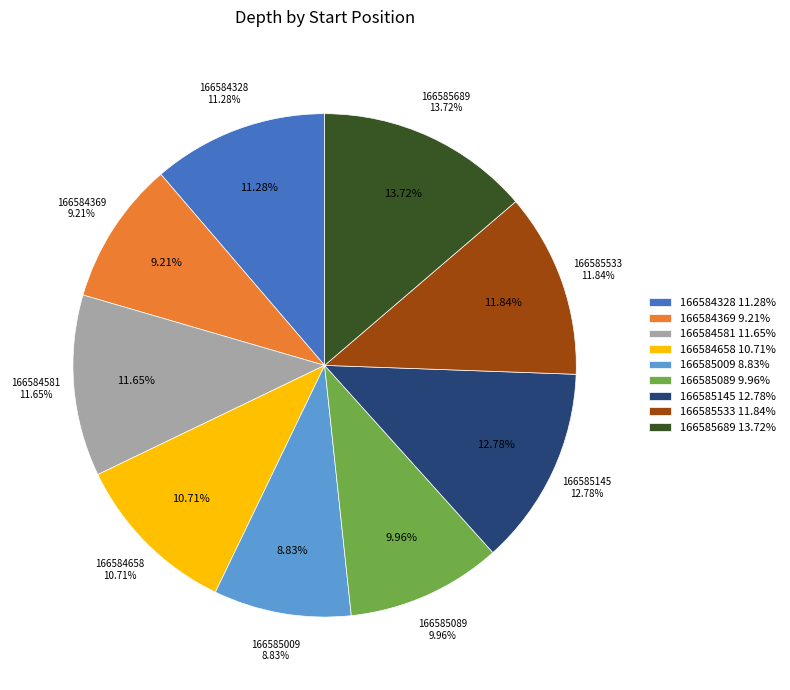

Which category has the smallest portion of the pie?

166585009